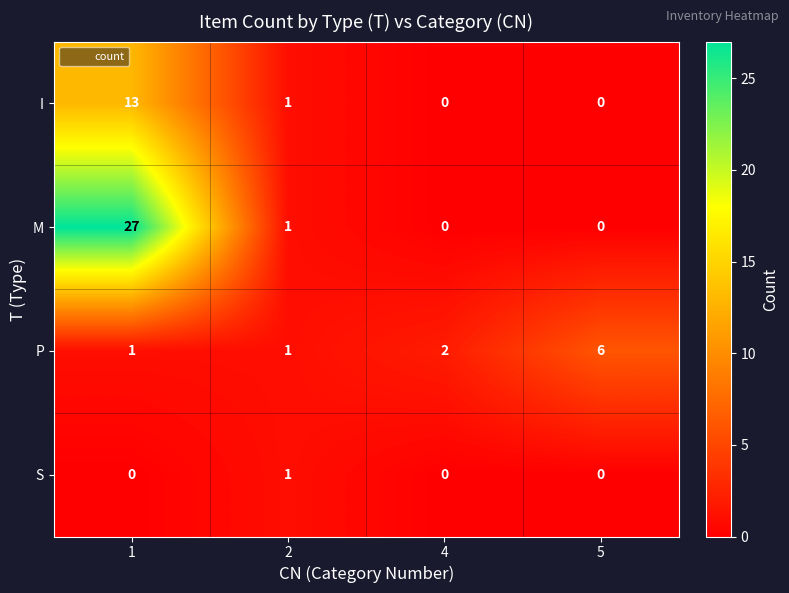

At which category is the sum across all series the highest?

1